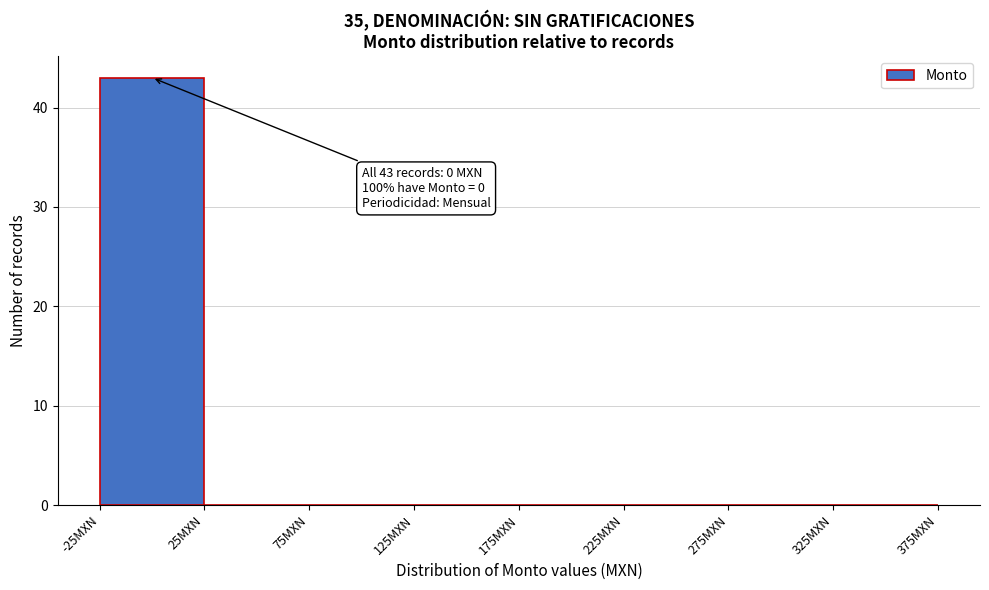

Over which range of the x-axis is the bar tallest?

-25 to 25